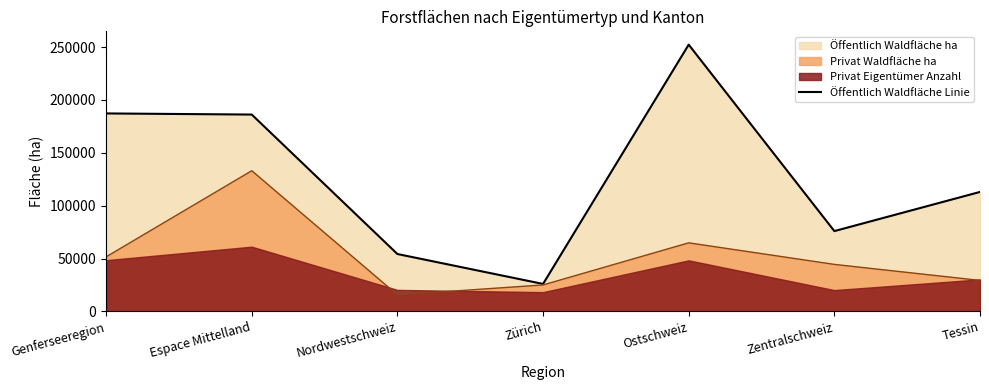

Reading left to right, what are all the values shown in this chart?

187223	186152	54278	25975	252249	75947	112980